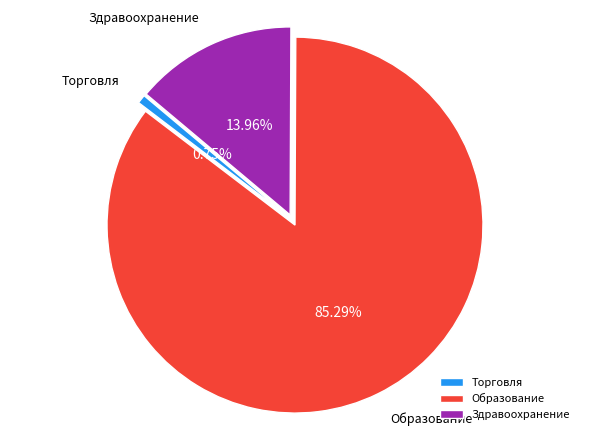

Which slice is the largest?

Образование